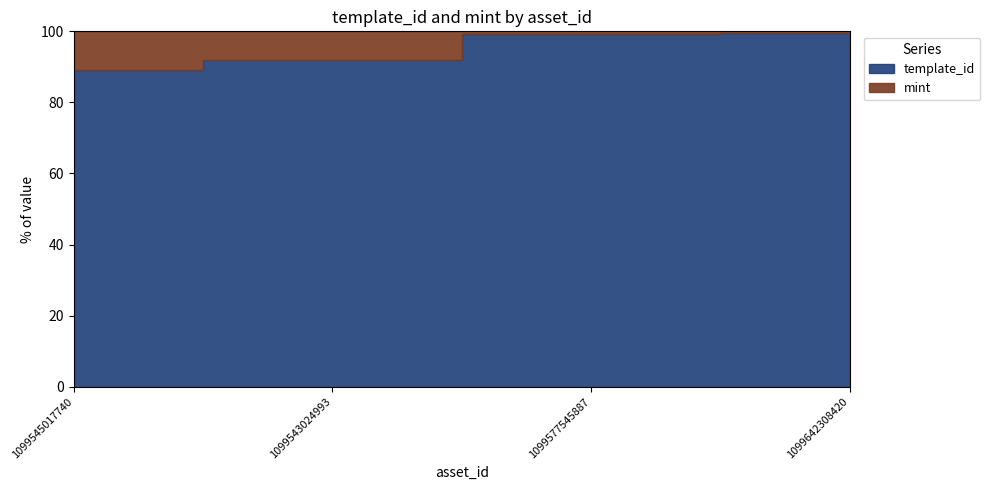

Which series has the widest spread of values?

template_id